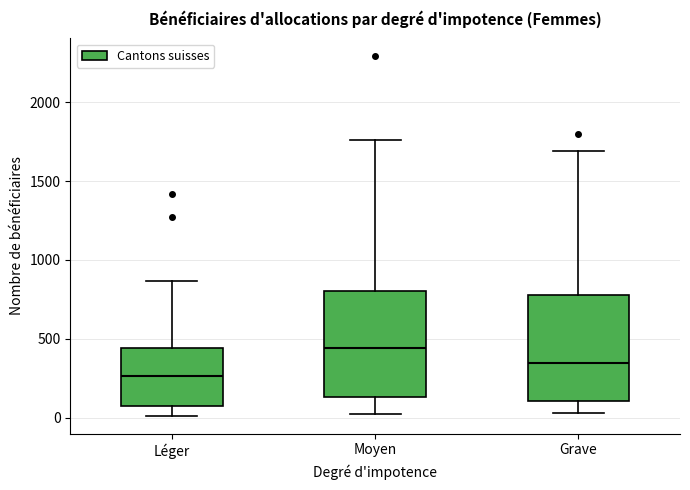

Reading left to right, read every box against the y-axis: the position of its median line, the range the box covers, and the ends of its whiskers. The values are not printed on the chart, so give them approximately, as read against the axis.

Léger: median 250, box 50 to 450, whiskers 0 to 850
Moyen: median 450, box 150 to 800, whiskers 0 to 1750
Grave: median 350, box 100 to 800, whiskers 50 to 1700